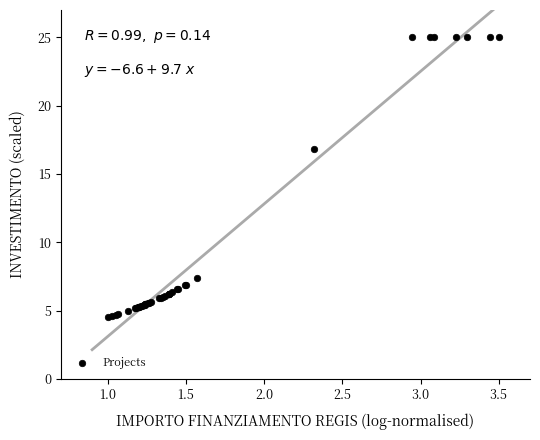

What Y value in the scatter plot is closest to 14?

16.8